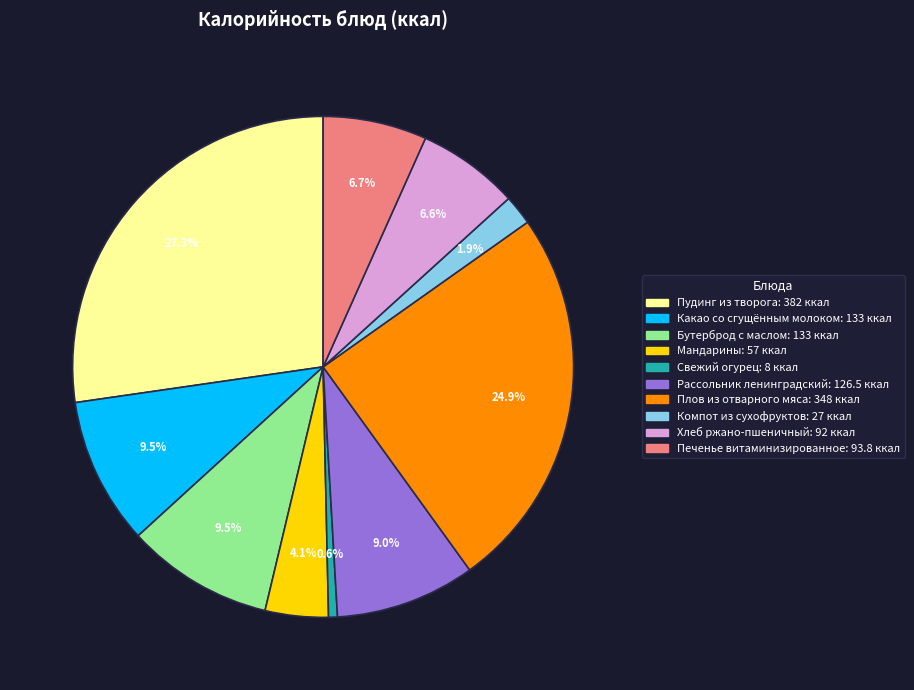

Is there a majority slice in this chart?

No